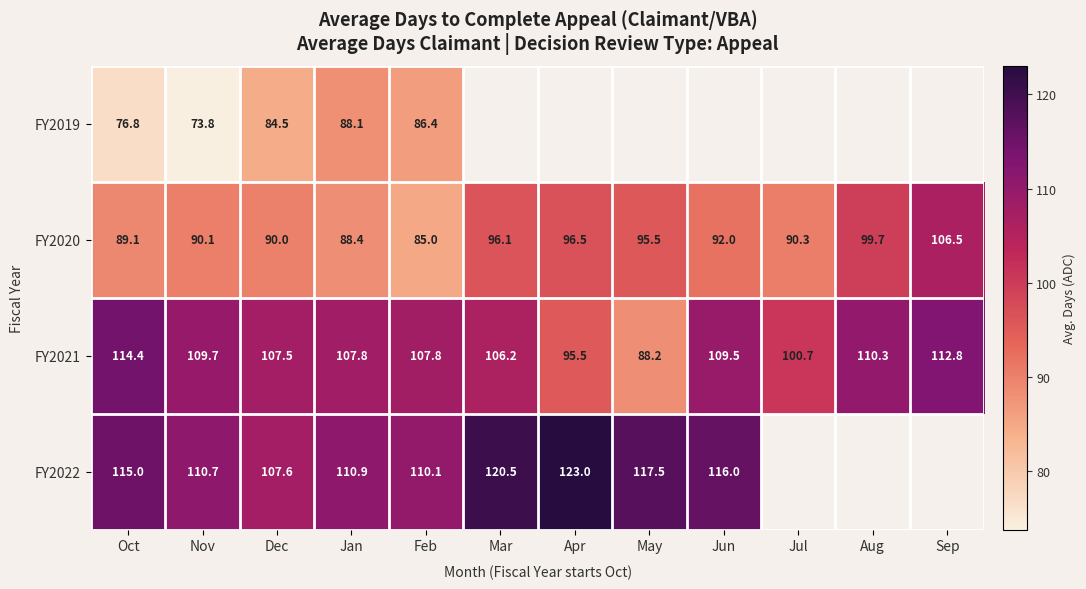

Where does the FY2020 series first go above 92?

Mar